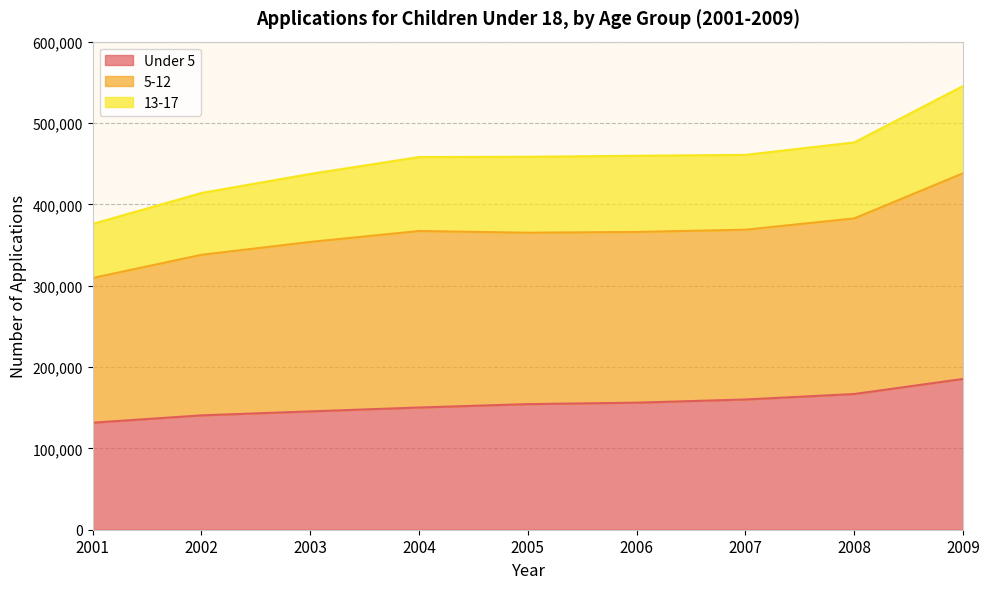

What is the approximate value of Under 5 at 2009?

185399